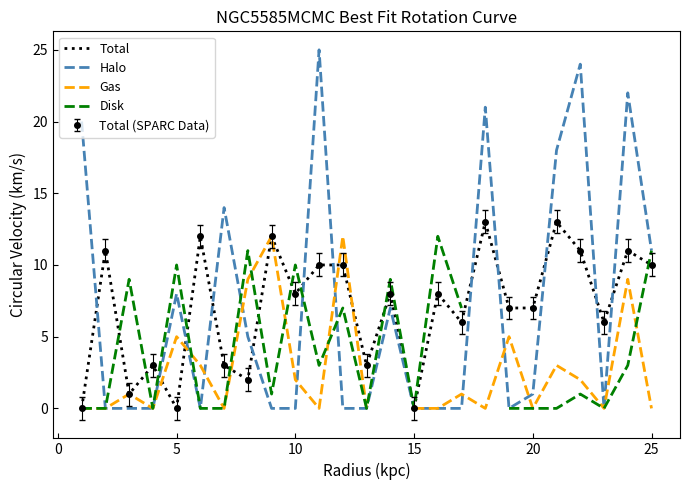

How many positive values does the Total series have?

22